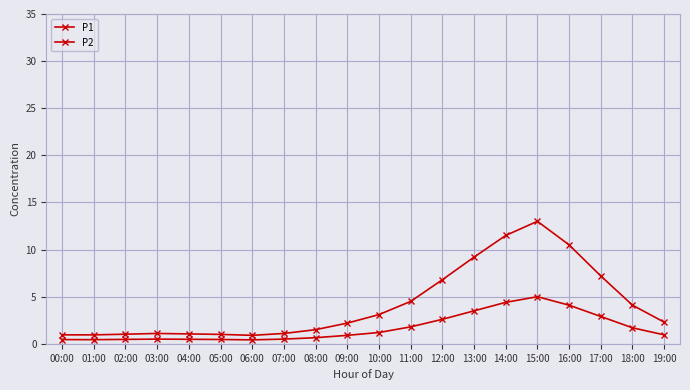

The value of P1 at 08:00 is 0.5. True or false?

False